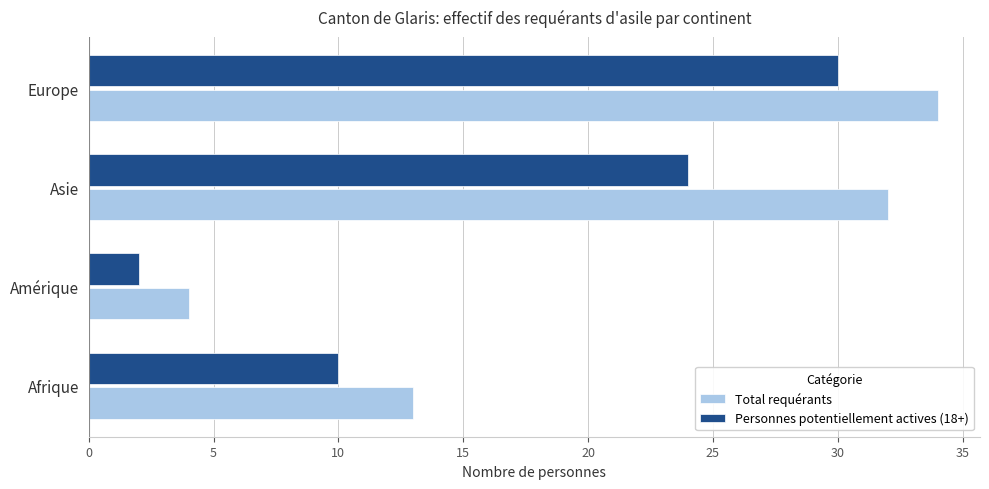

Rank the series at Asie from highest to lowest value.

Total requérants, Personnes potentiellement actives (18+)